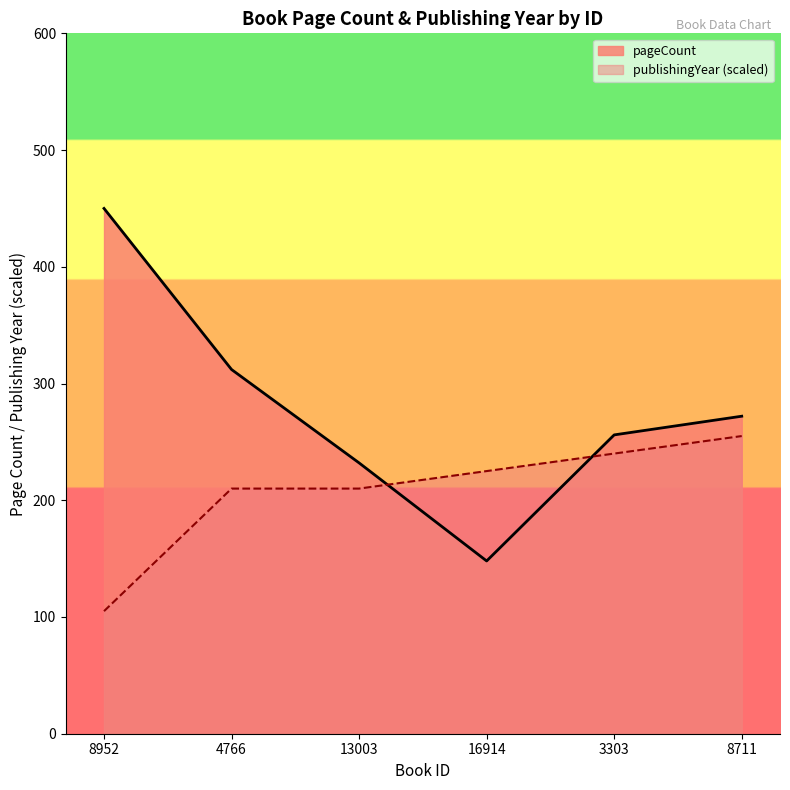

What is the label of the 5th point from the right?

4766